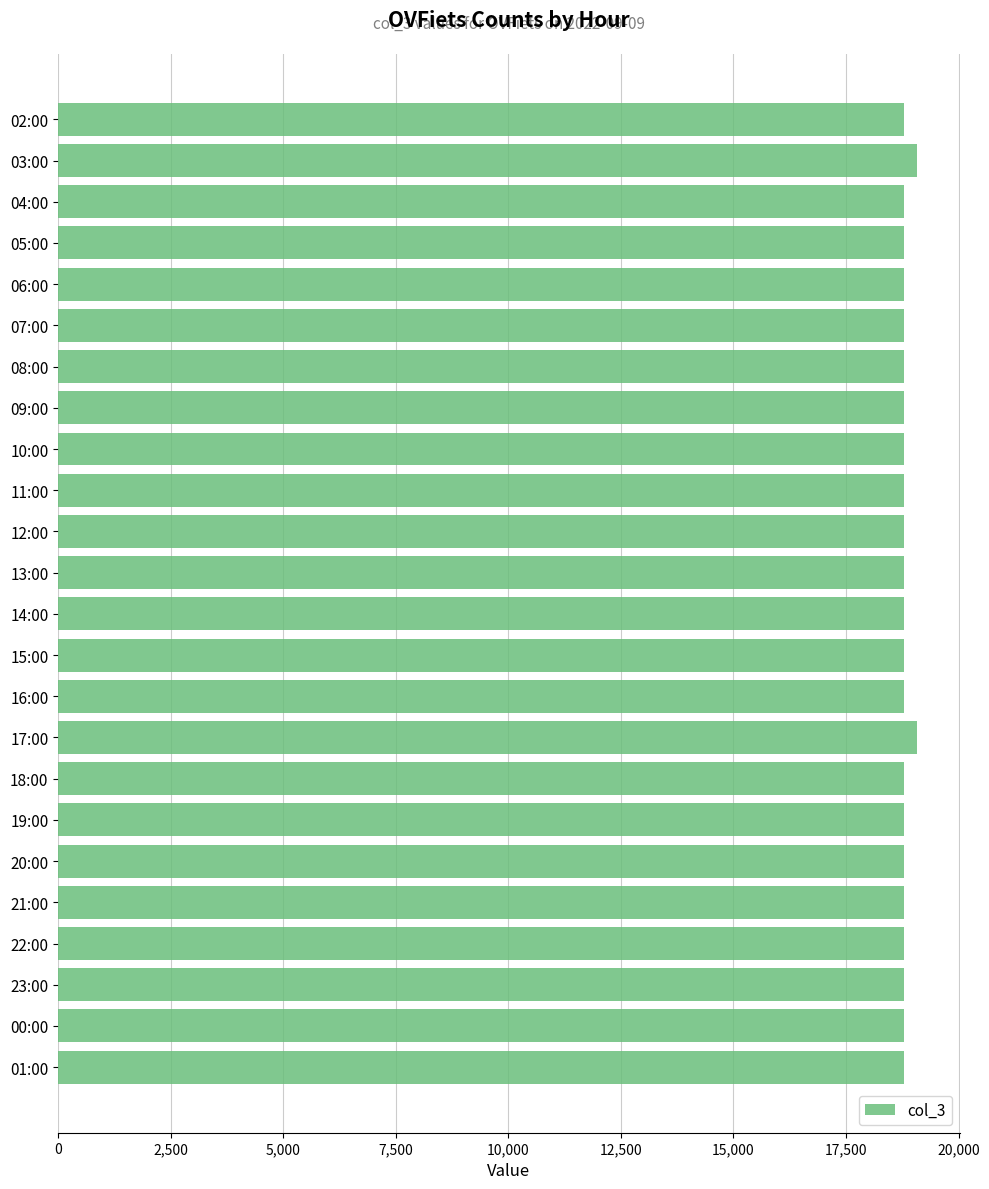

What is the label of the 6th bar from the bottom?

20:00